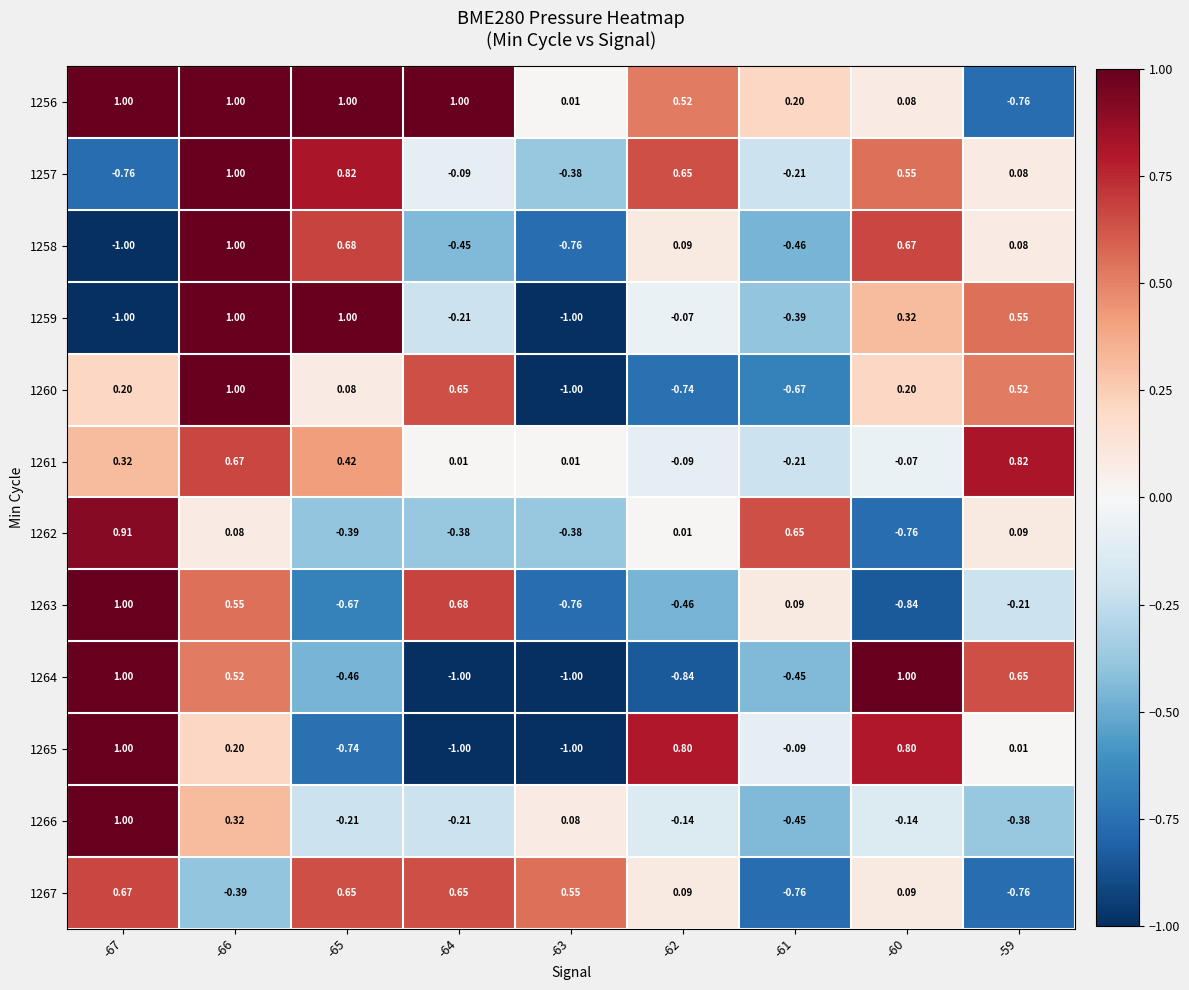

Is the value of 1260 at -62 greater than the value of 1262 at -60?

Yes